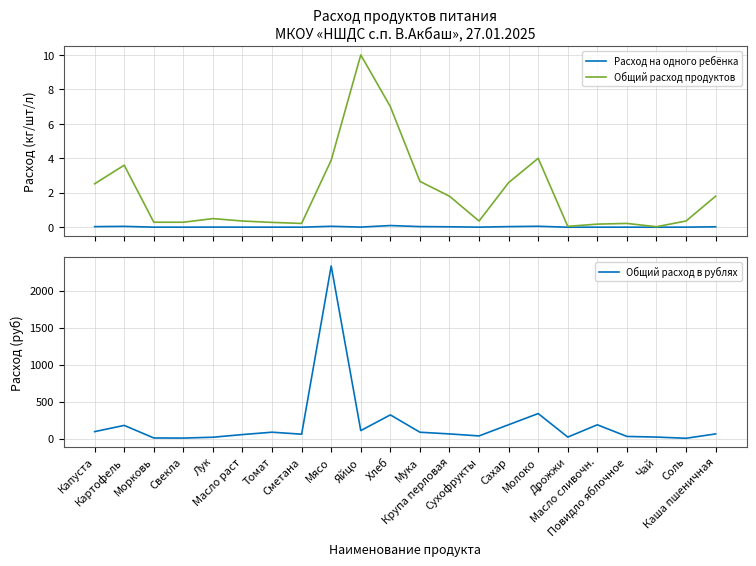

True or false: Общий расход в рублях has a value of 37.8 at Сухофрукты.

True